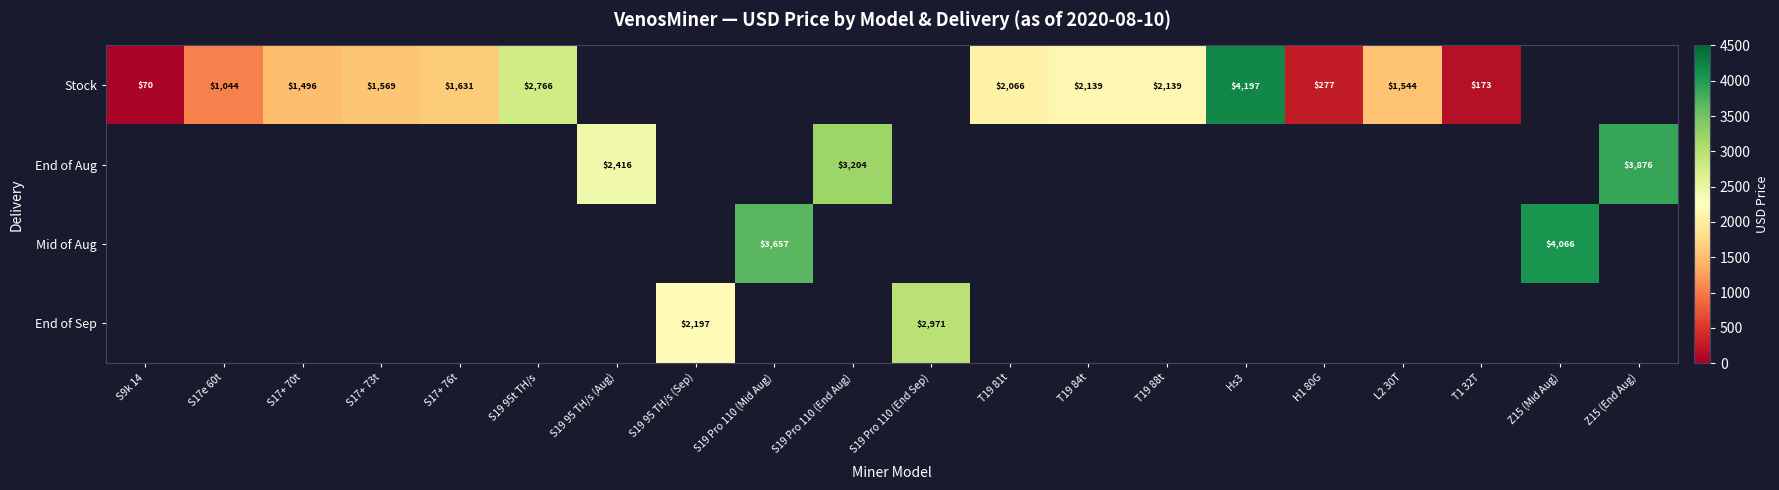

Which series has the largest range (max minus min)?

Stock